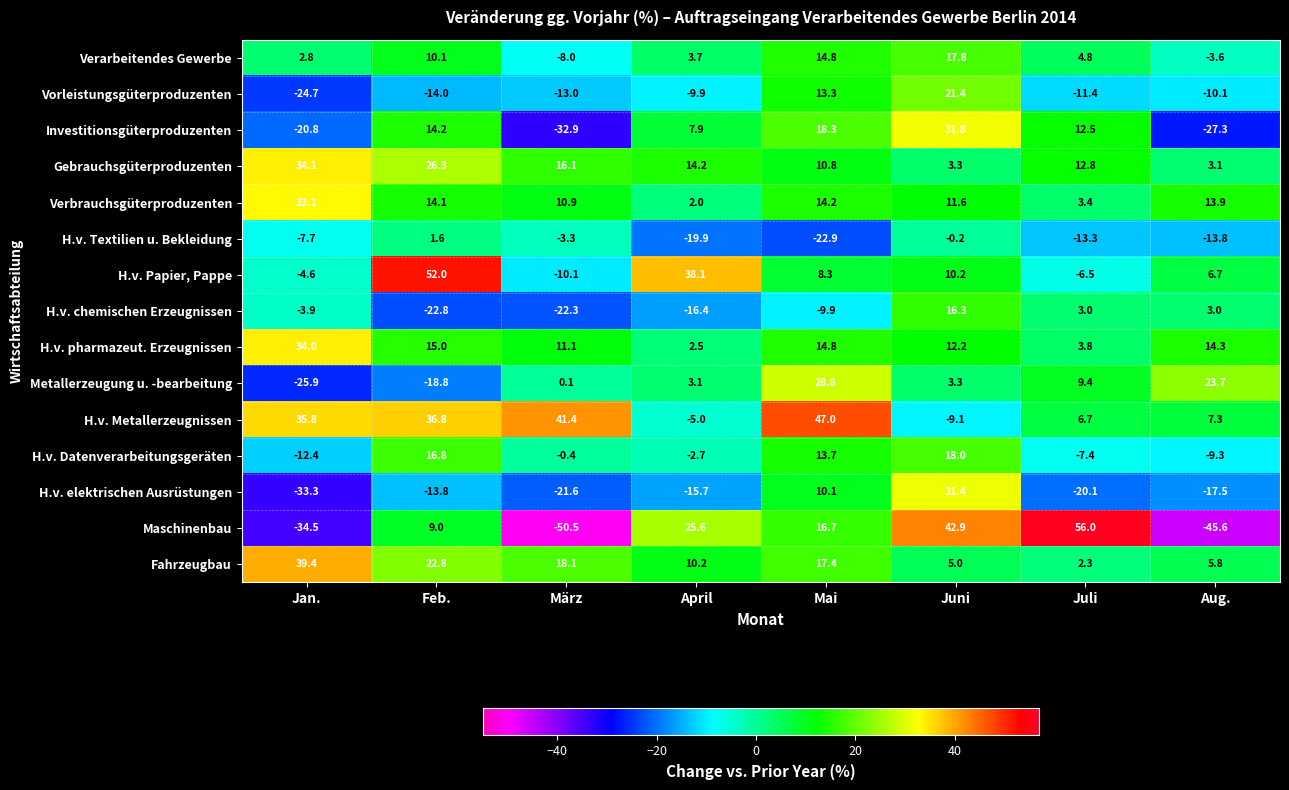

Between Feb. and März, which series saw the biggest shift?

H.v. Papier, Pappe